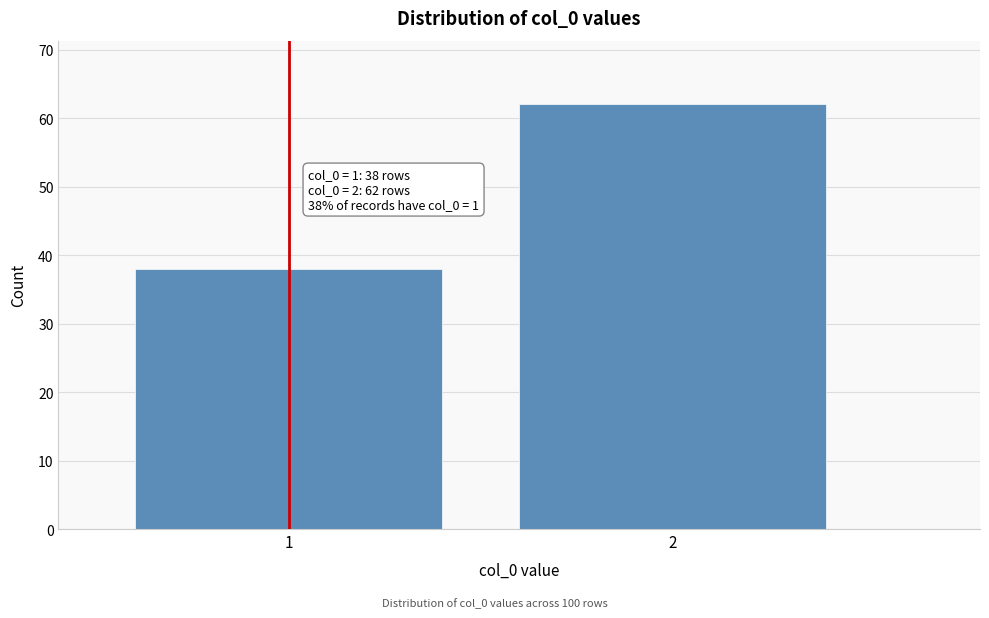

Reading left to right, what are all the values shown in this chart?

38	62